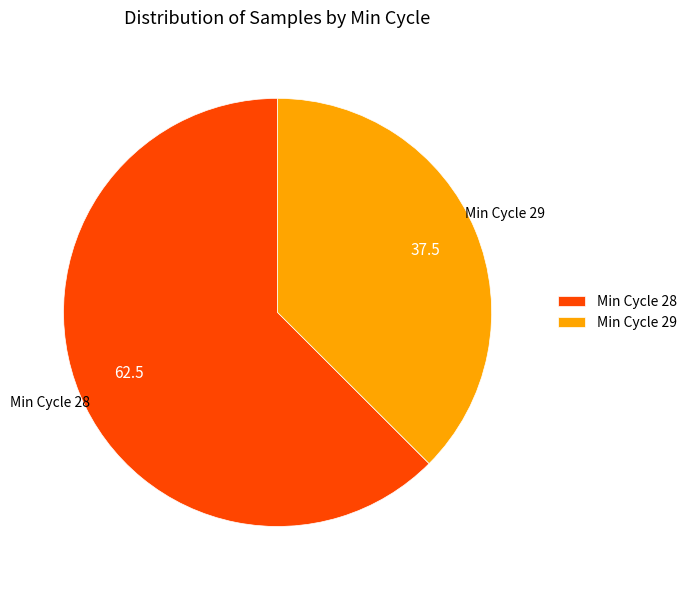

What is the ratio of the value at Min Cycle 29 to the value at Min Cycle 28?

0.6